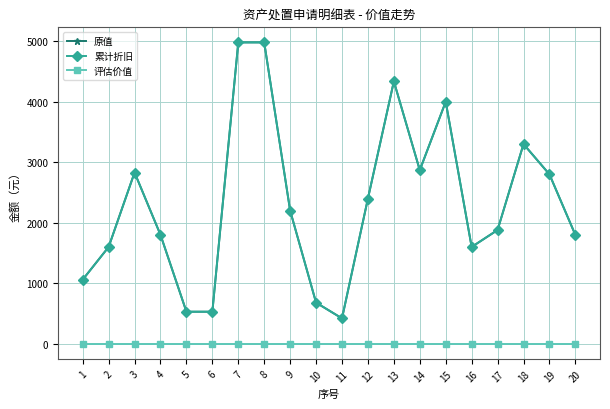

Is this an area chart (filled region under the line)?

No